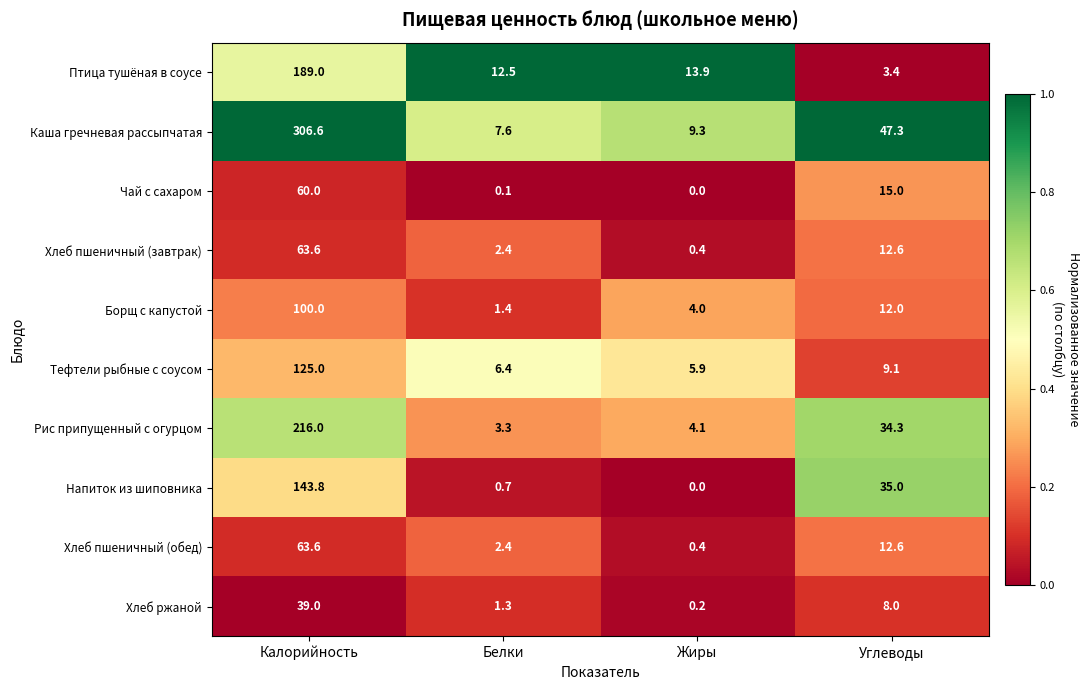

What value does the Борщ с капустой series have at Калорийность?

100.0